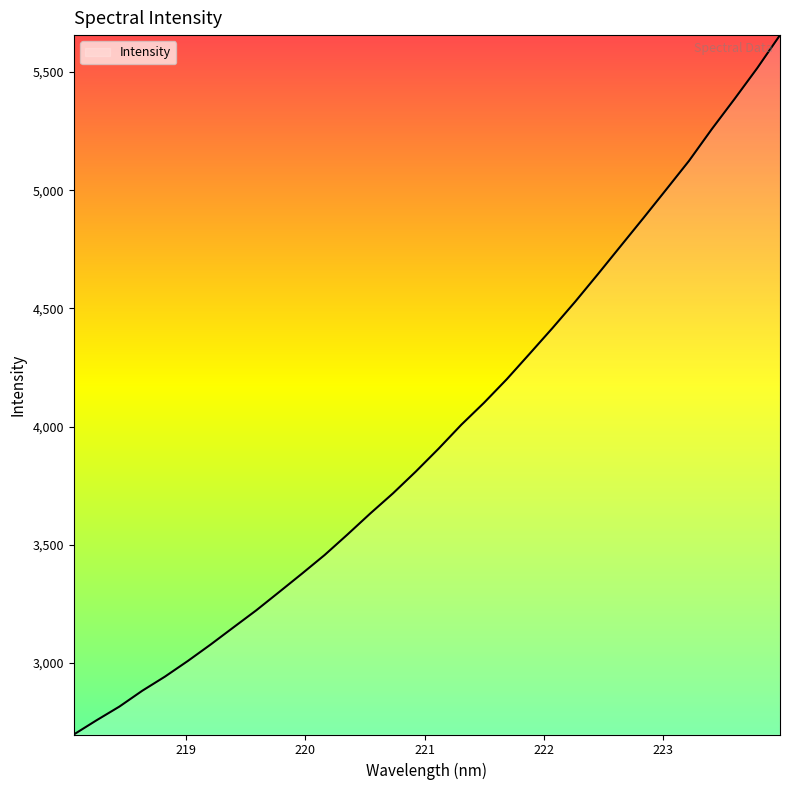

What is the smallest value displayed?

2698.1